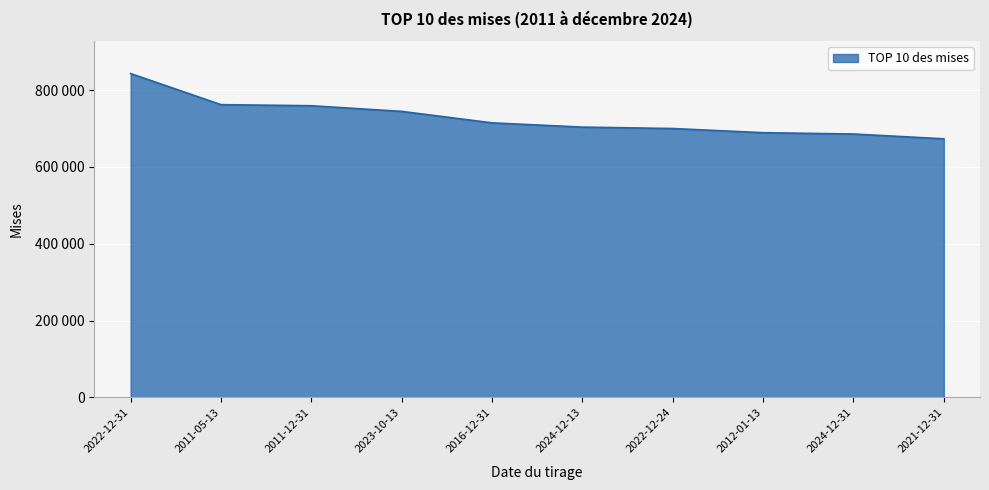

What is the minimum value shown in the chart?

673336.5